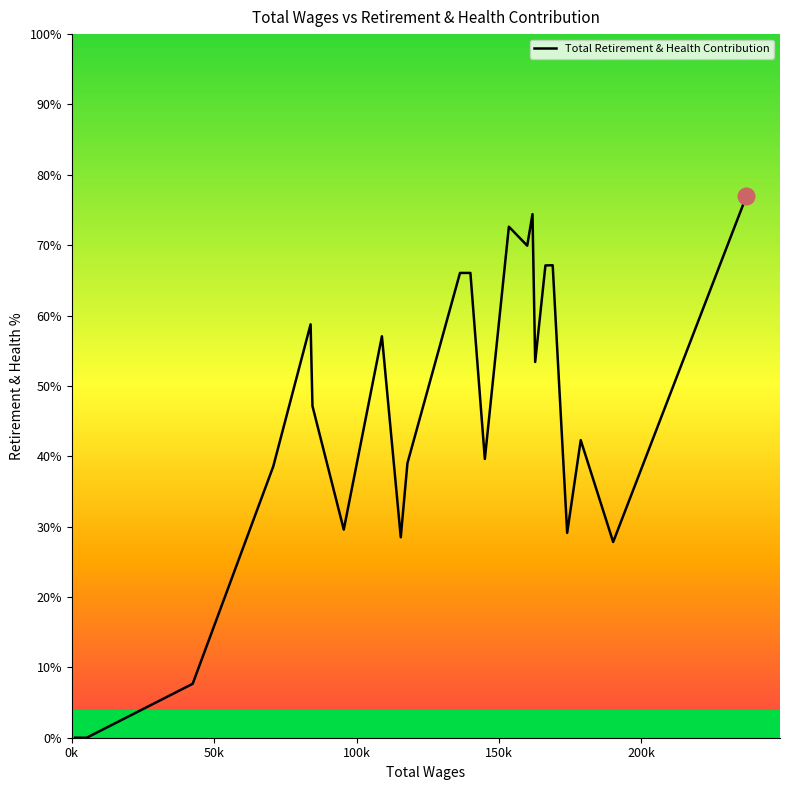

Is it true that the value at 13 is 35967?

False